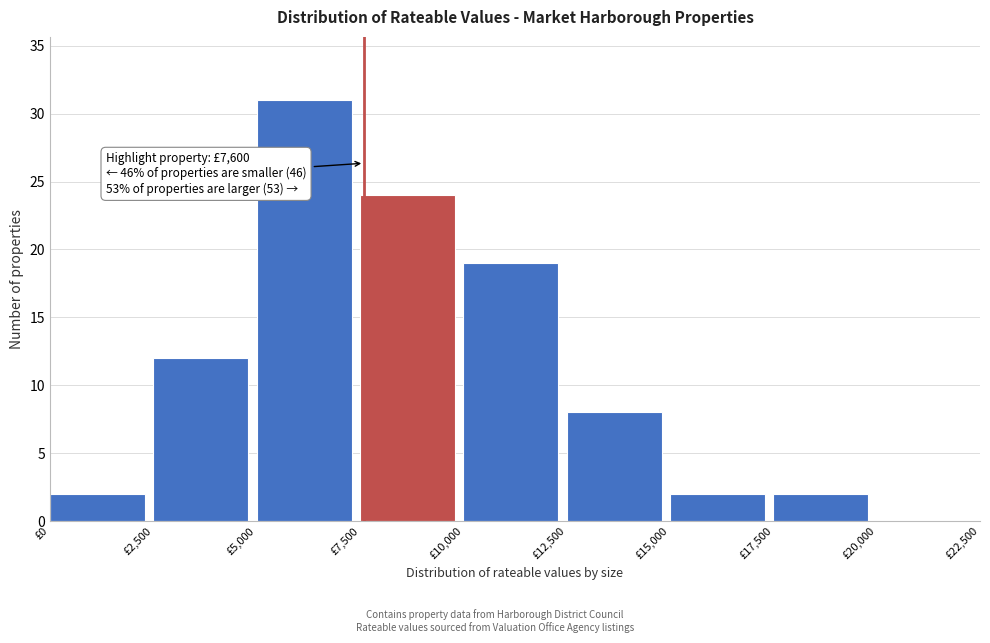

Which range on the x-axis has the tallest bar?

5000 to 7500